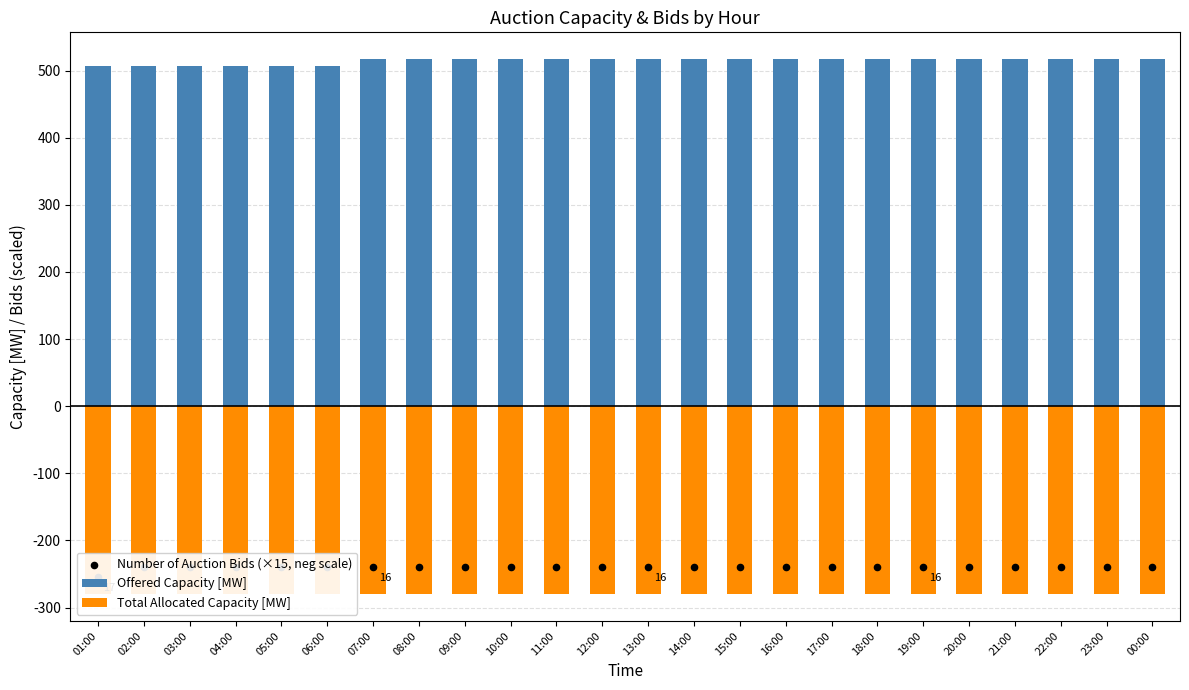

At how many categories does at least one series exceed 230?

24